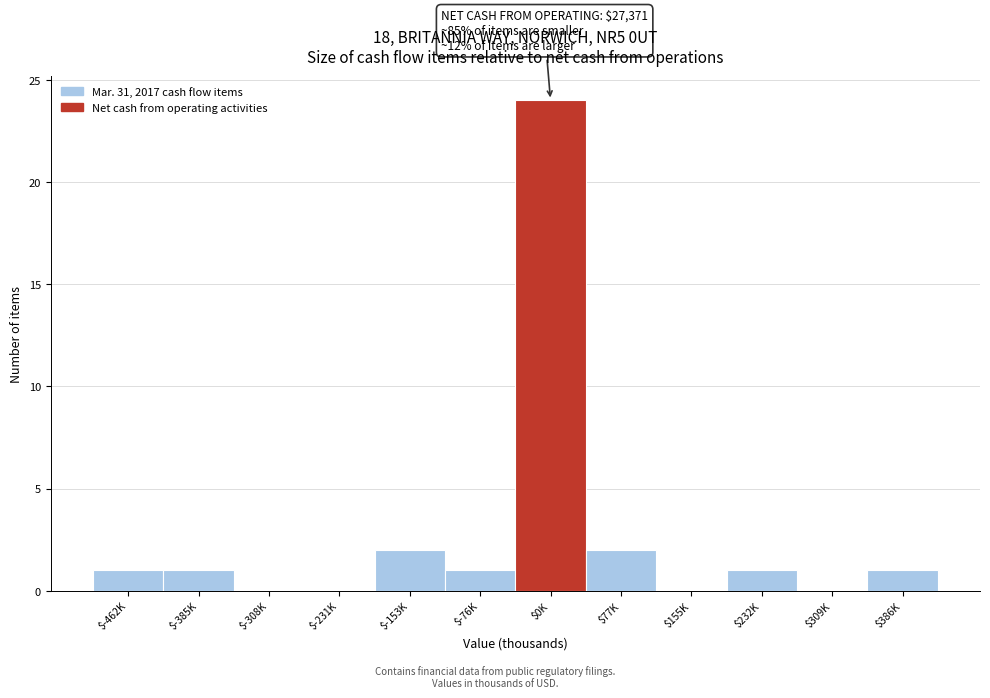

What is the maximum value shown in the chart?

24